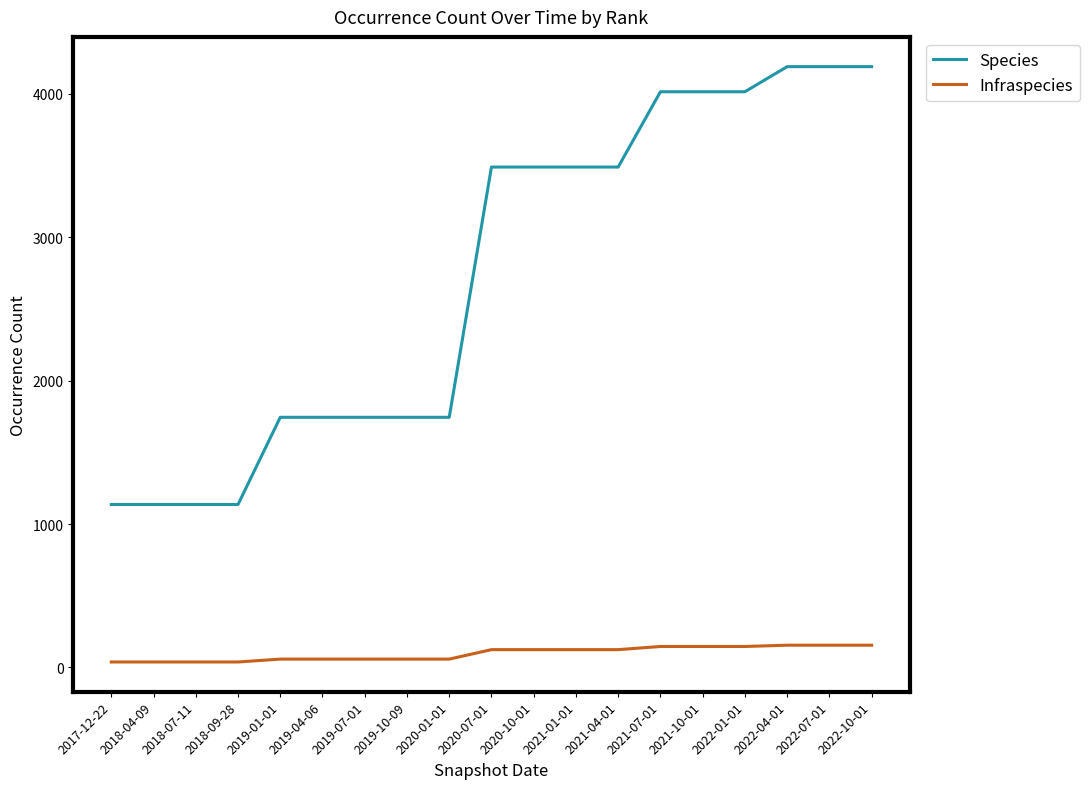

List the series in order of their peak value, lowest first.

Infraspecies, Species